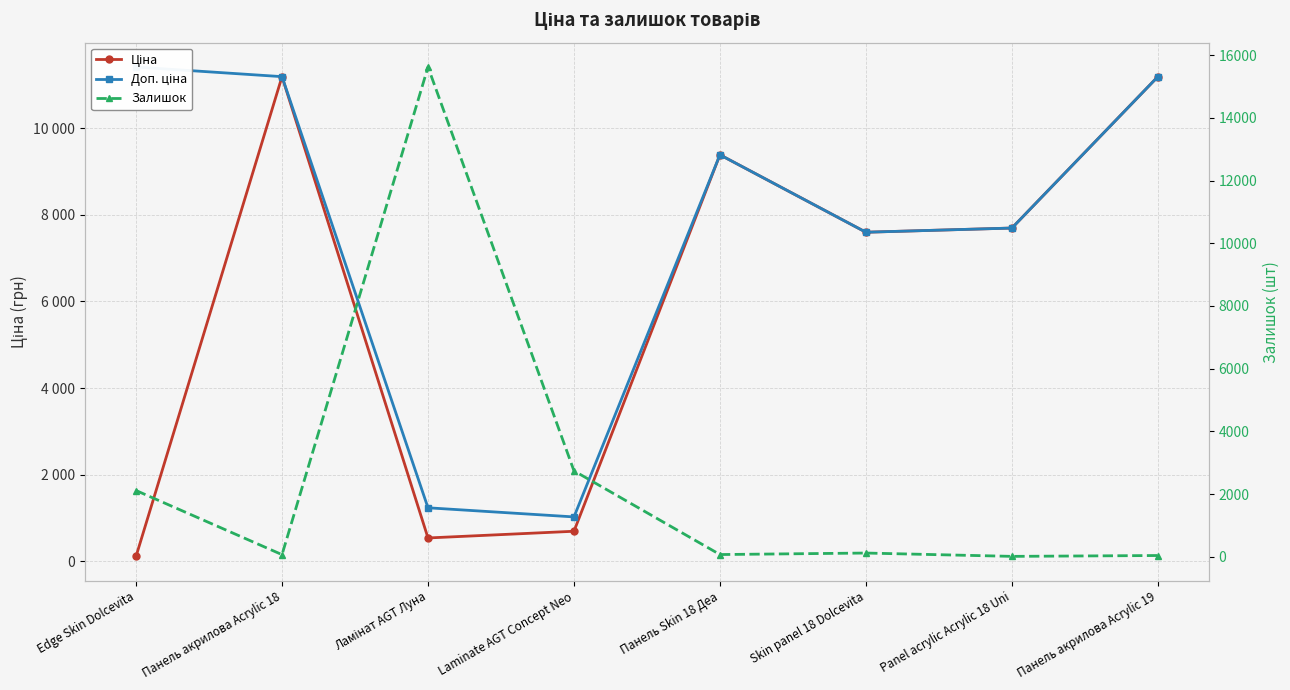

Reading left to right, transcribe all the data shown in this chart.

Ціна: Edge Skin Dolcevita=114.1	Панель акрилова Acrylic 18=11188.2	Ламінат AGT Луна=539.0	Laminate AGT Concept Neo=693.7	Панель Skin 18 Деа=9384.0	Skin panel 18 Dolcevita=7596.5	Panel acrylic Acrylic 18 Uni=7693.1	Панель акрилова Acrylic 19=11188.2
Доп. ціна: Edge Skin Dolcevita=11410.0	Панель акрилова Acrylic 18=11188.2	Ламінат AGT Луна=1235.4	Laminate AGT Concept Neo=1024.6	Панель Skin 18 Деа=9384.0	Skin panel 18 Dolcevita=7596.5	Panel acrylic Acrylic 18 Uni=7693.1	Панель акрилова Acrylic 19=11188.2
Залишок: Edge Skin Dolcevita=2112.0	Панель акрилова Acrylic 18=66.0	Ламінат AGT Луна=15622.0	Laminate AGT Concept Neo=2739.0	Панель Skin 18 Деа=69.0	Skin panel 18 Dolcevita=117.0	Panel acrylic Acrylic 18 Uni=11.0	Панель акрилова Acrylic 19=38.0